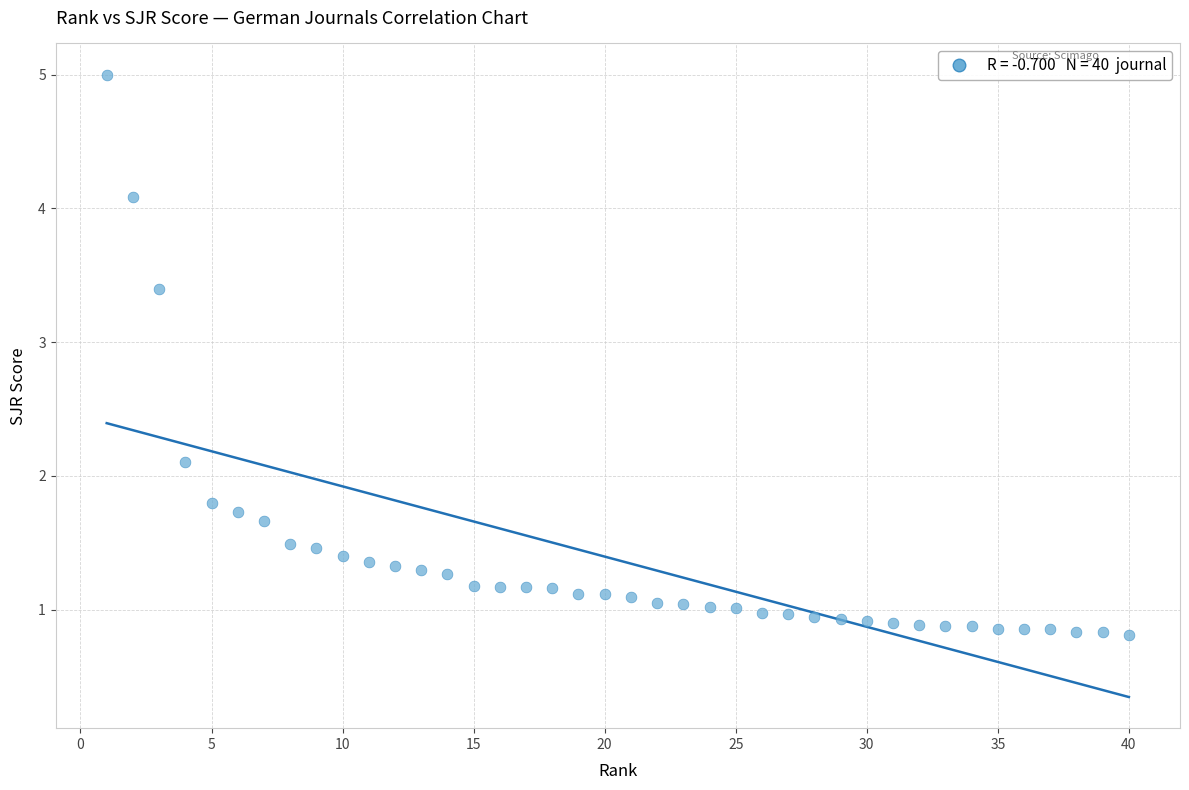

What Y value in the scatter plot is closest to 2?

2.1